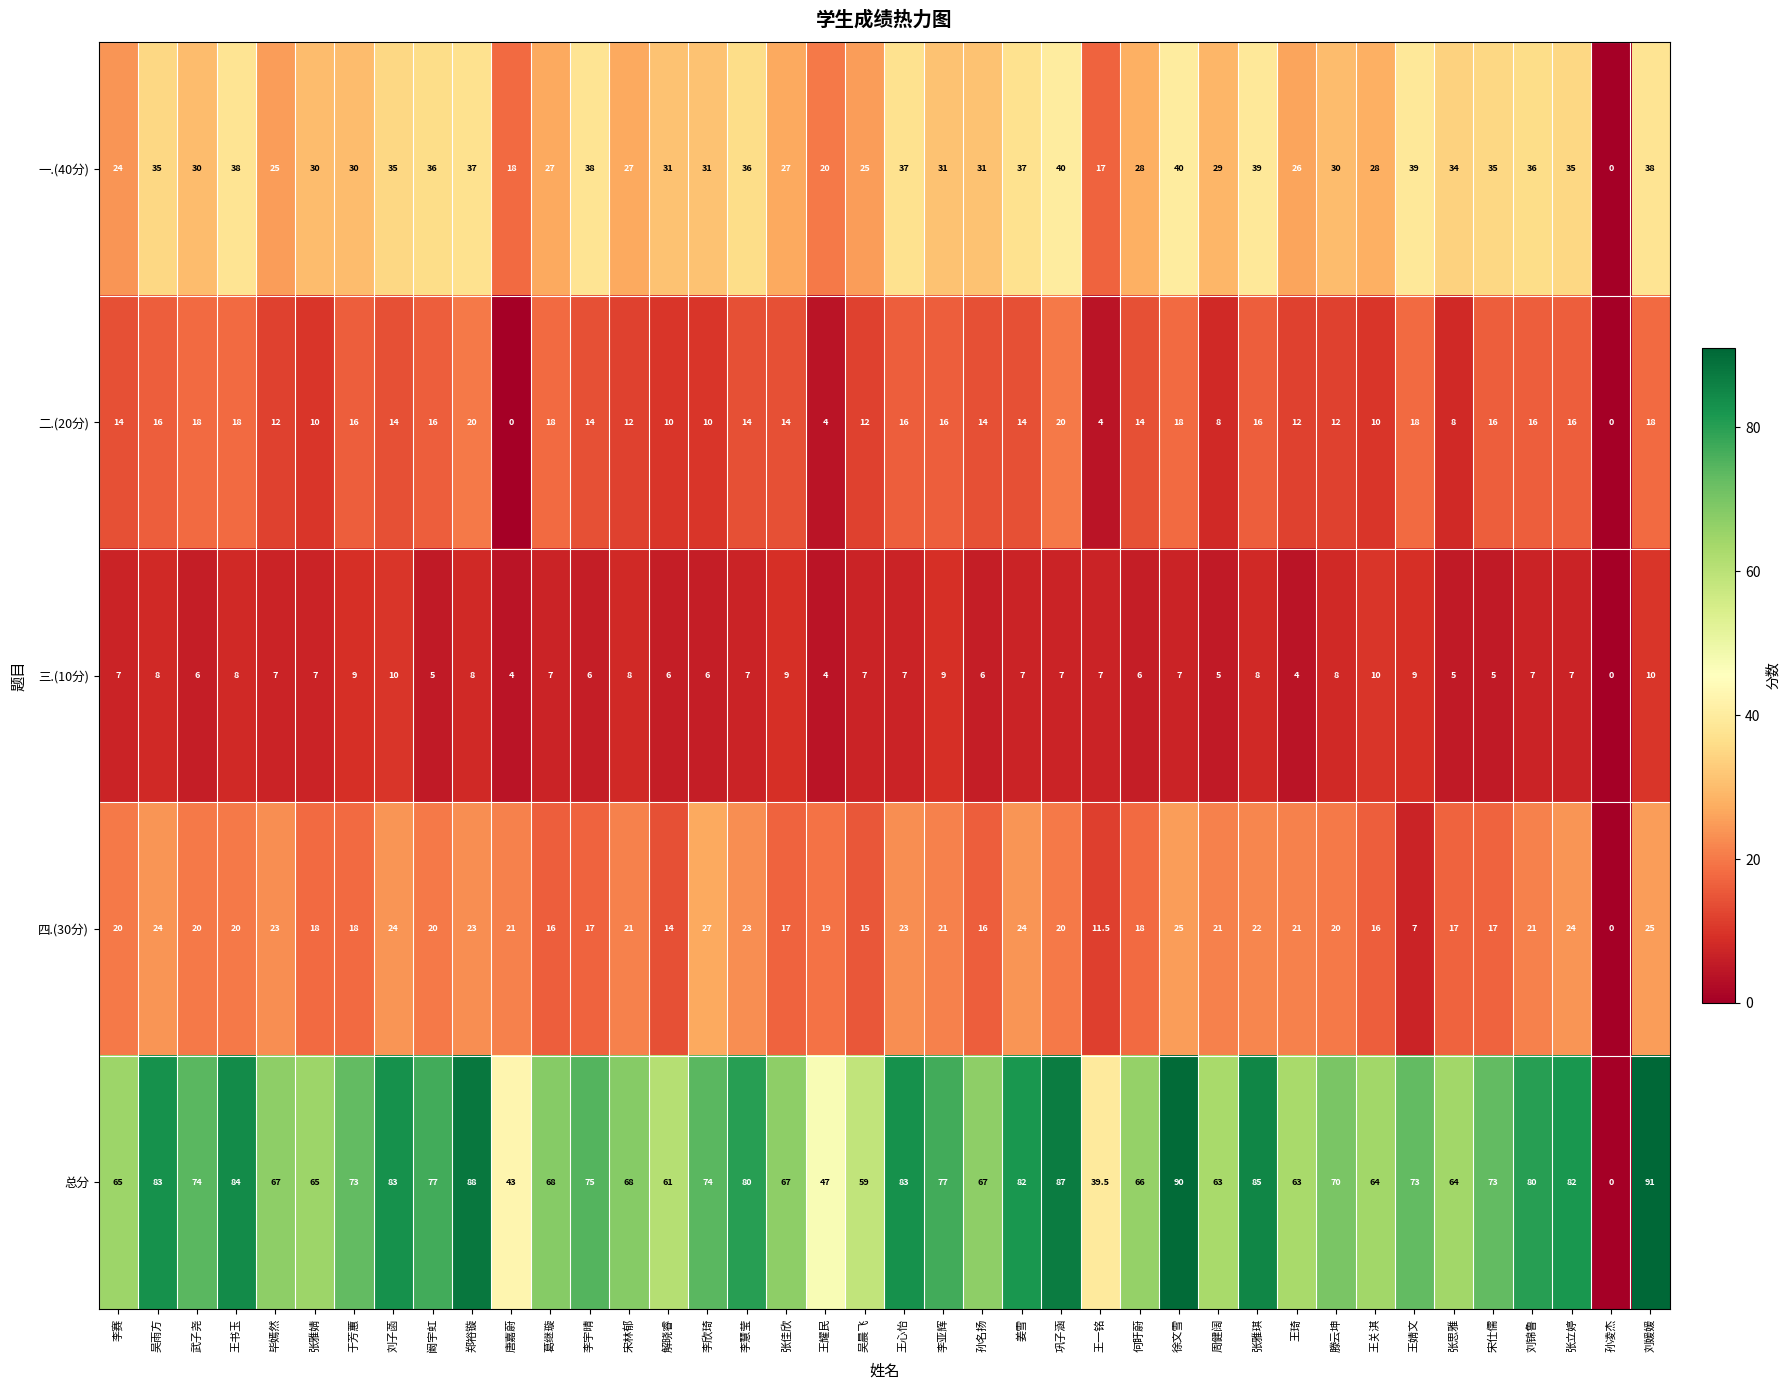

How many series are shown in this chart?

5